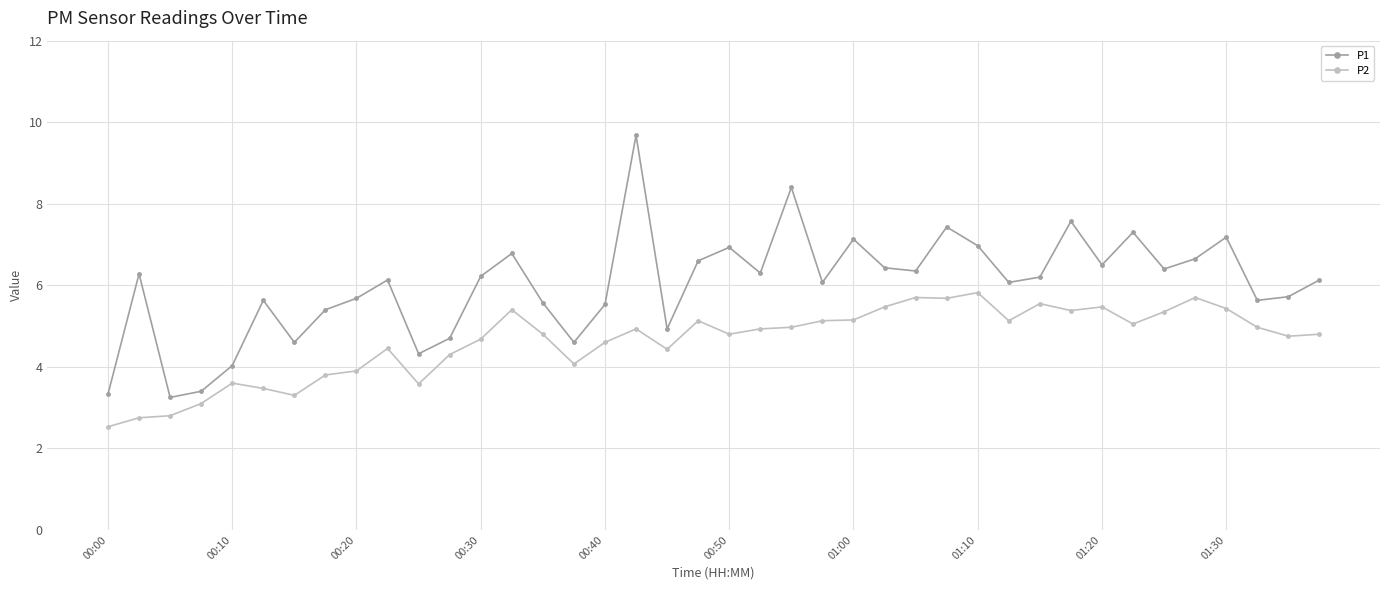

True or false: P1 and P2 intersect in this chart.

False